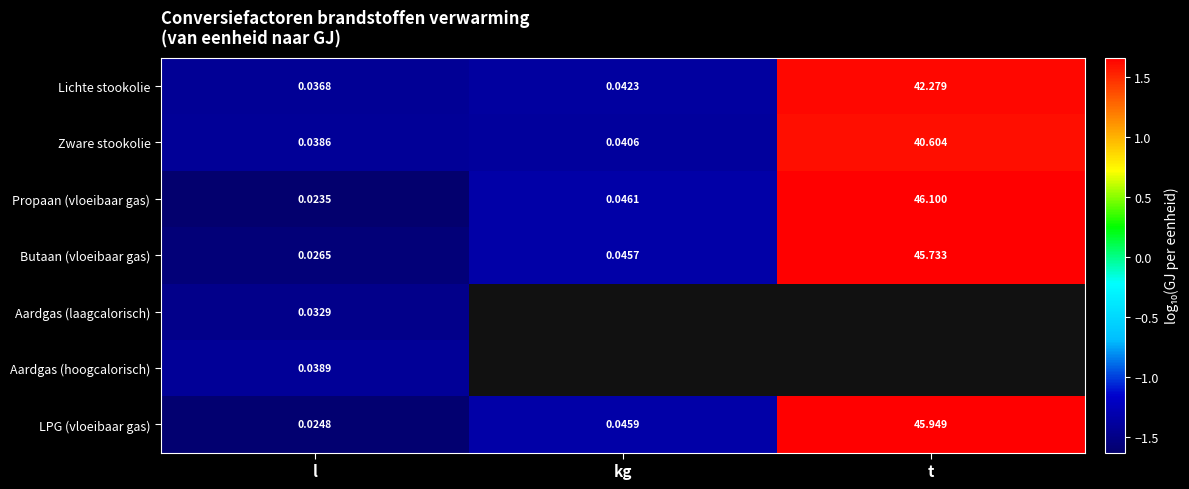

Where is Zware stookolie nearest to the value 20?

kg